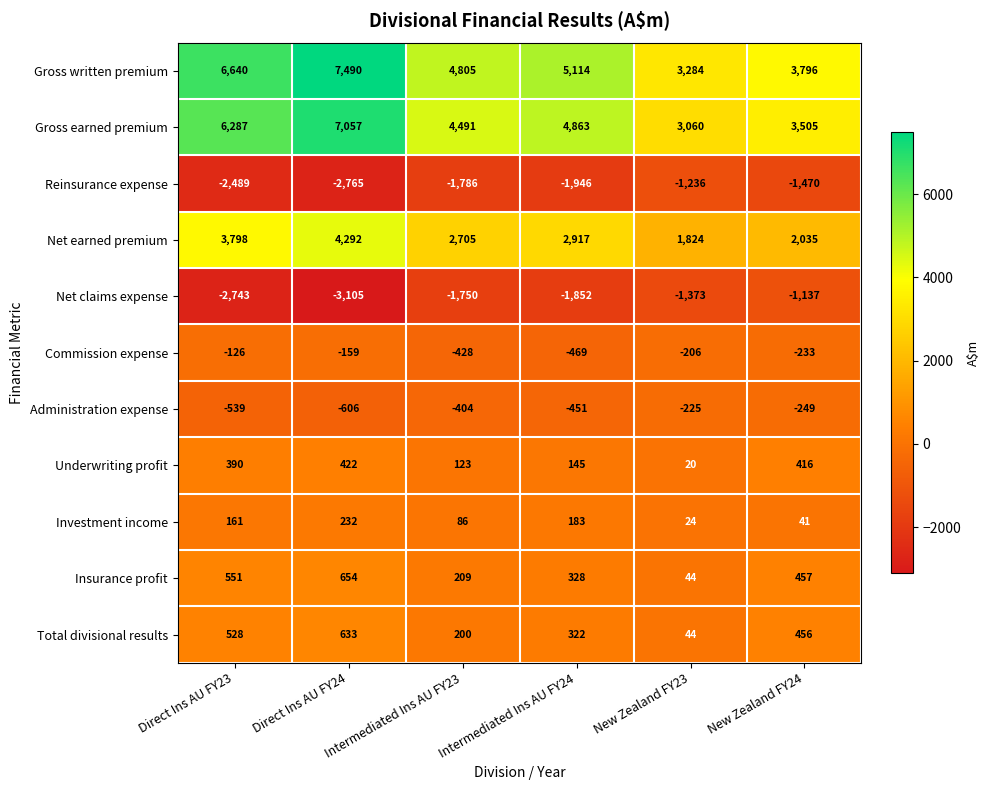

Where does the Gross written premium series first go above 5114?

Direct Ins AU FY23